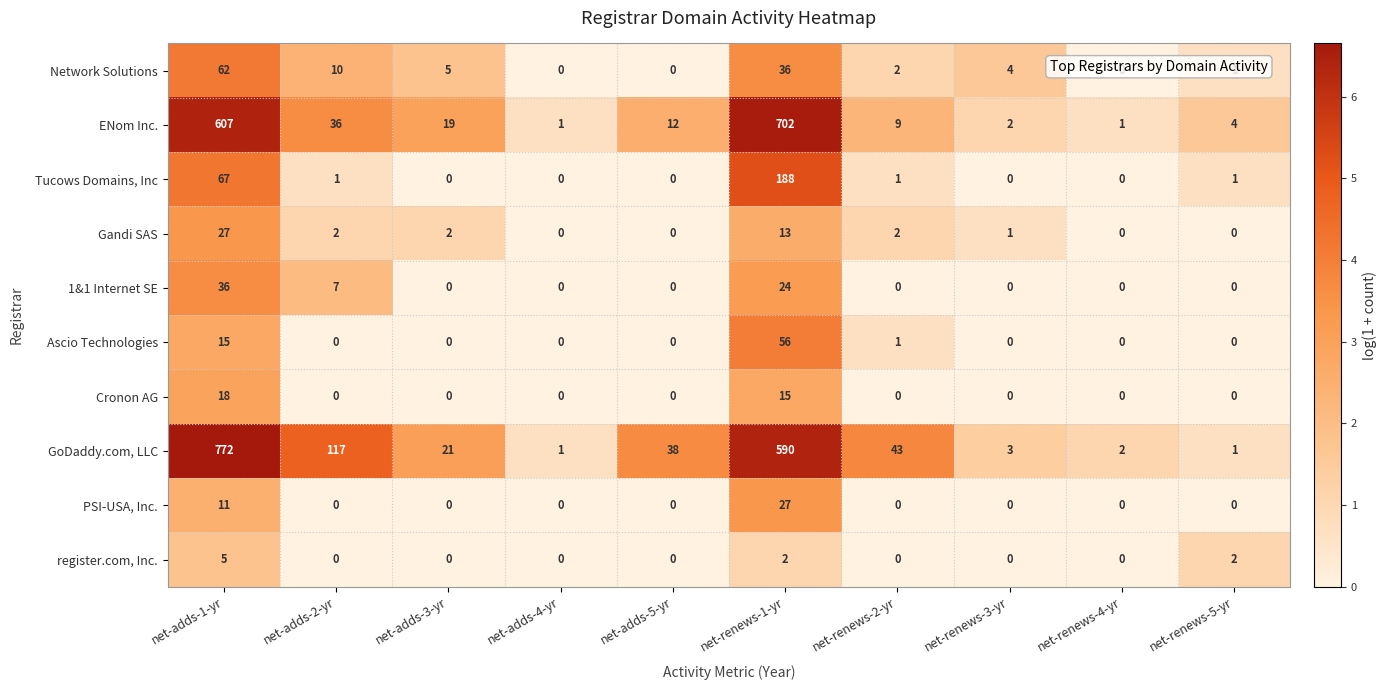

Which category has the highest value across all series?

net-adds-1-yr